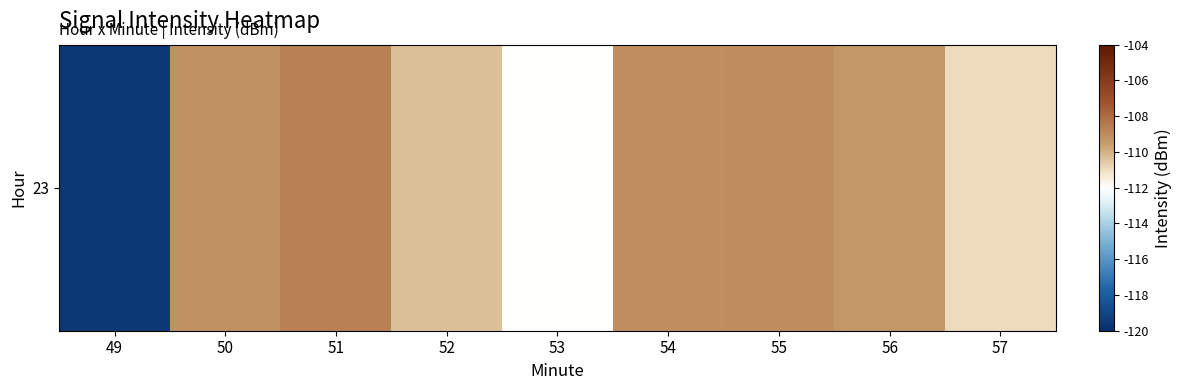

Reading right to left, what are all the values shown in this chart?

57=-111.0	56=-109.3	55=-109.0	54=-109.1	53=-112.0	52=-110.3	51=-108.7	50=-109.2	49=-119.5